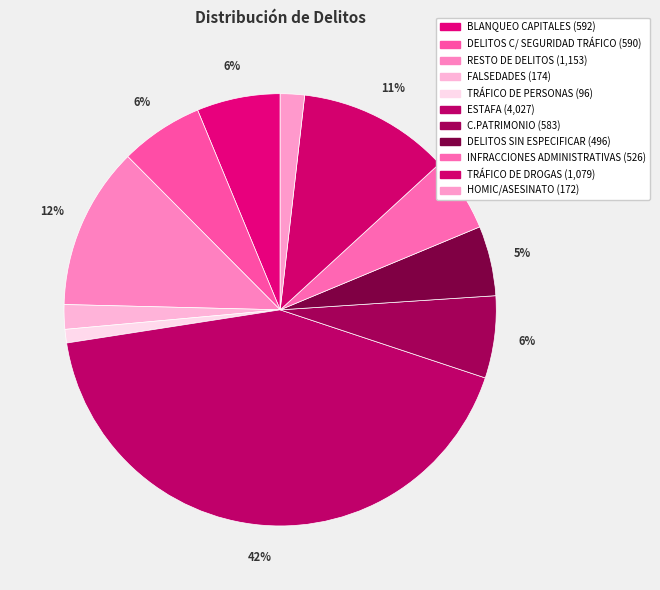

What percentage is the DELITOS C/ SEGURIDAD TRÁFICO slice, to the nearest percent?

6%